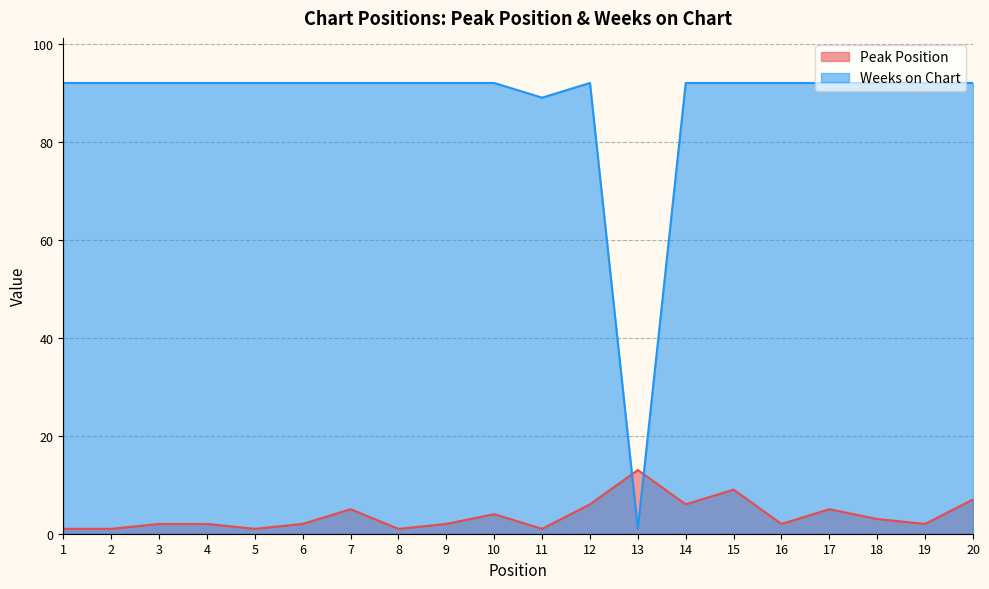

What is the value of the Weeks on Chart point at the 14th from the left?

92